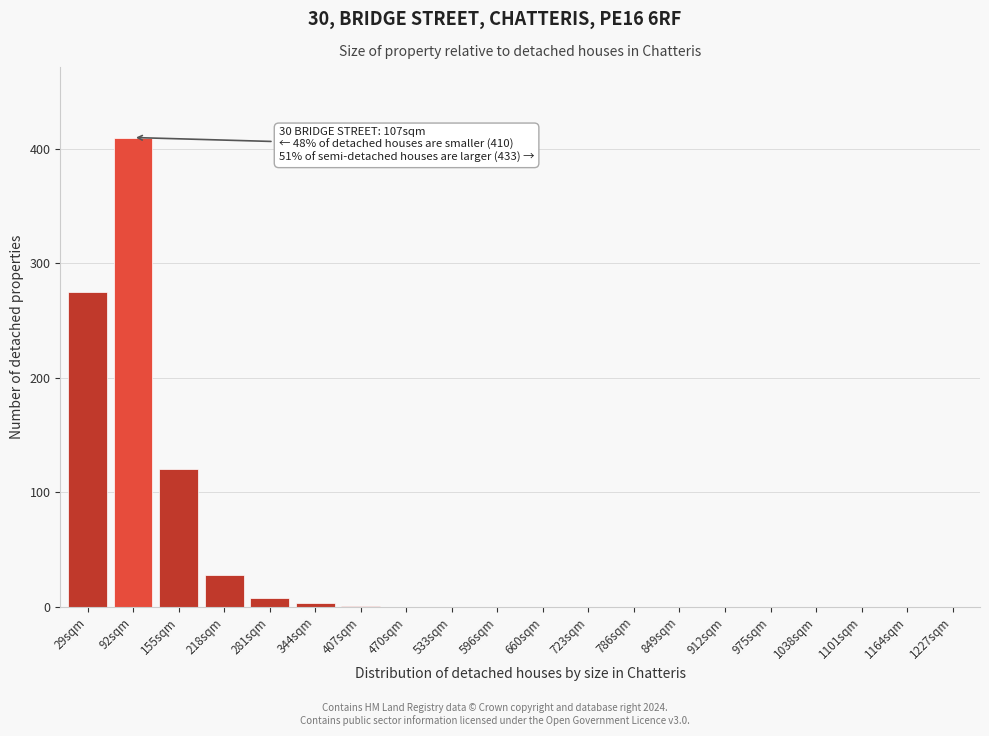

Is it true that the value at 470sqm is 0?

True